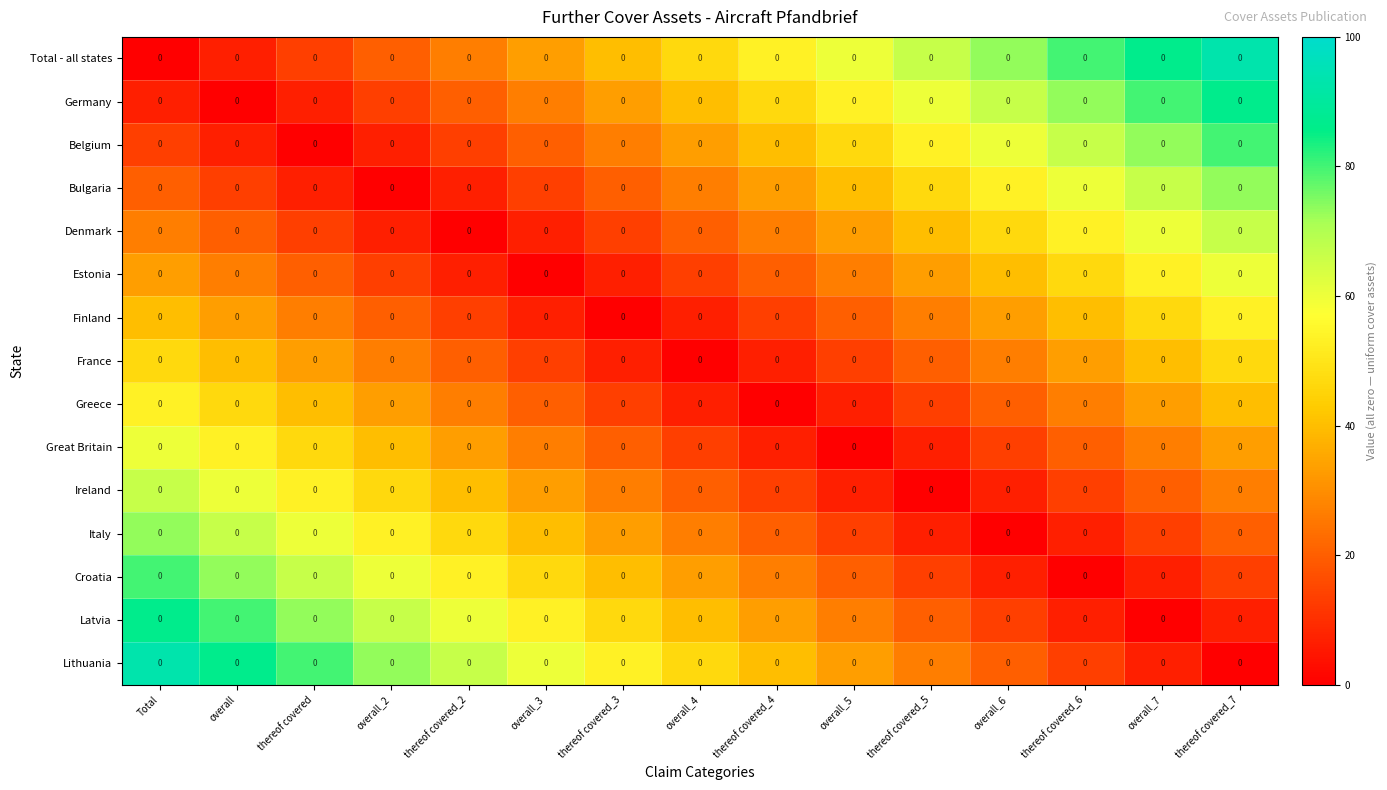

At which category does the chart reach its minimum across all series?

Total